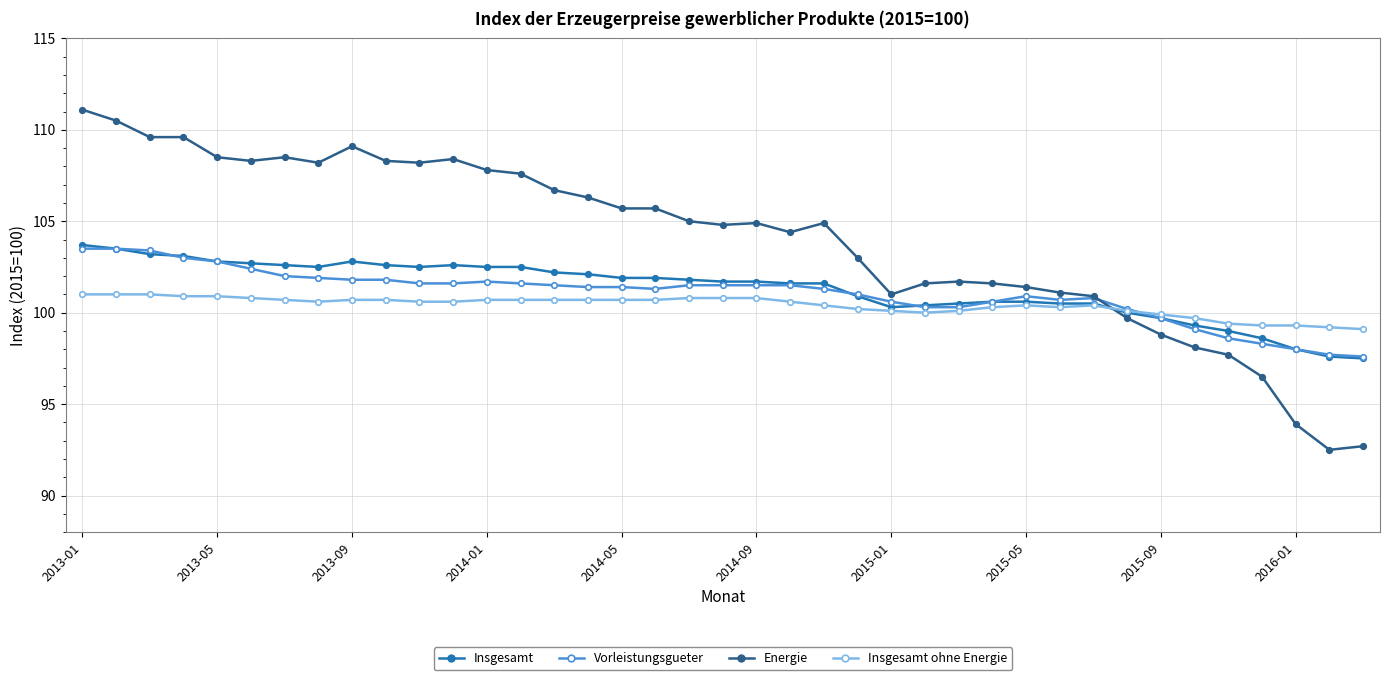

Which series has the largest range (max minus min)?

Energie